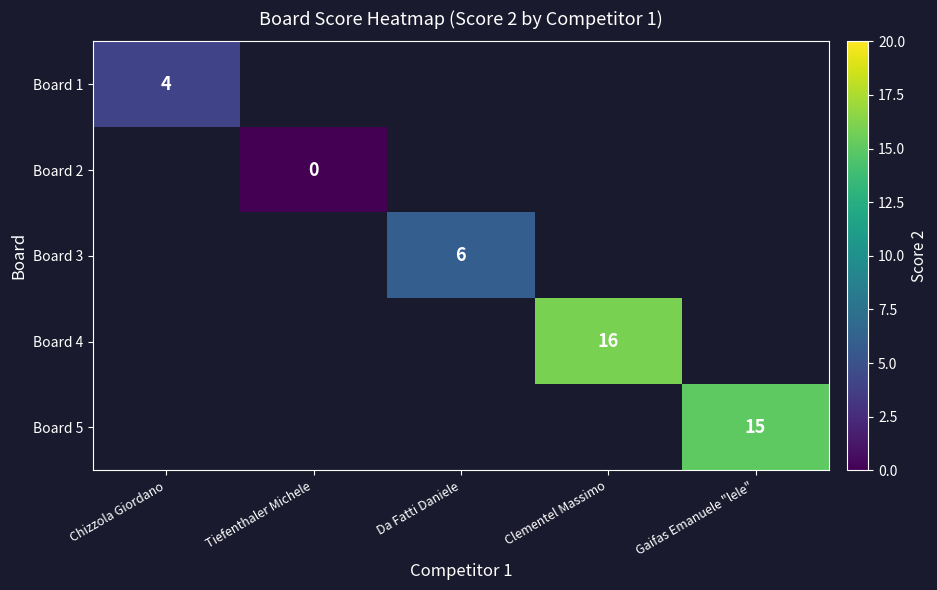

Is it true that Board 3 equals 2 at Da Fatti Daniele?

False